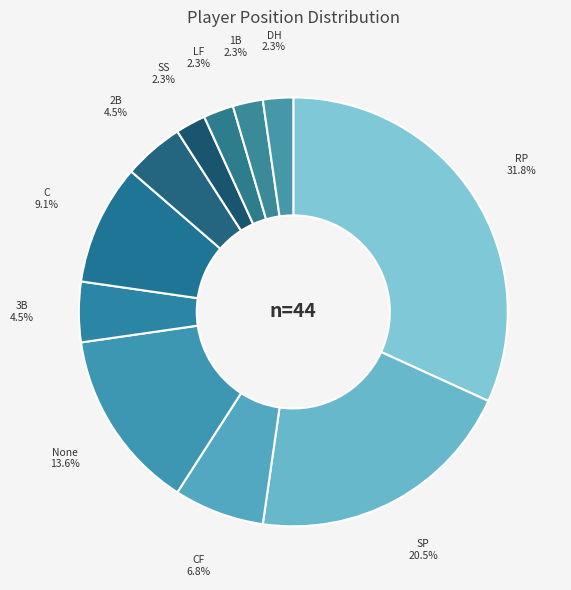

What is the total percentage of RP and SS?

34.1%